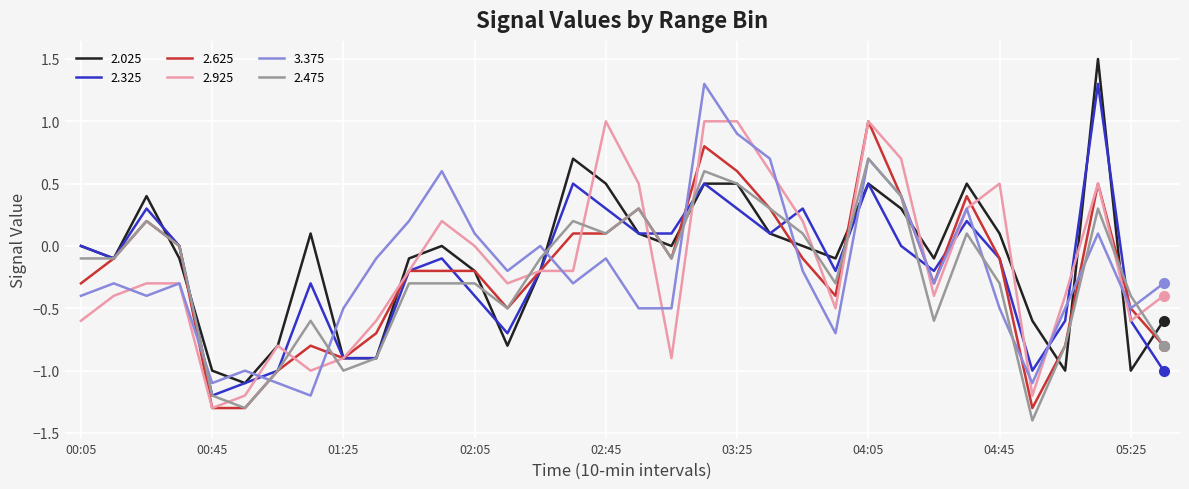

What is the maximum value shown in the chart?

1.5